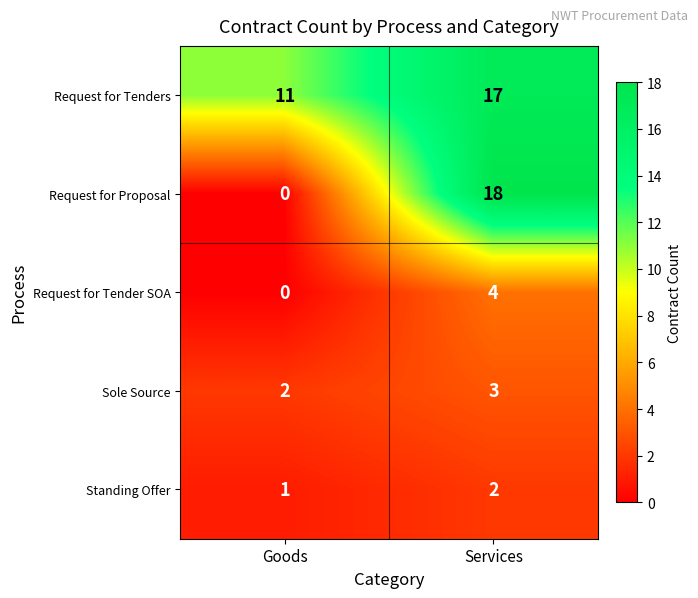

What is the maximum value shown in the chart?

18